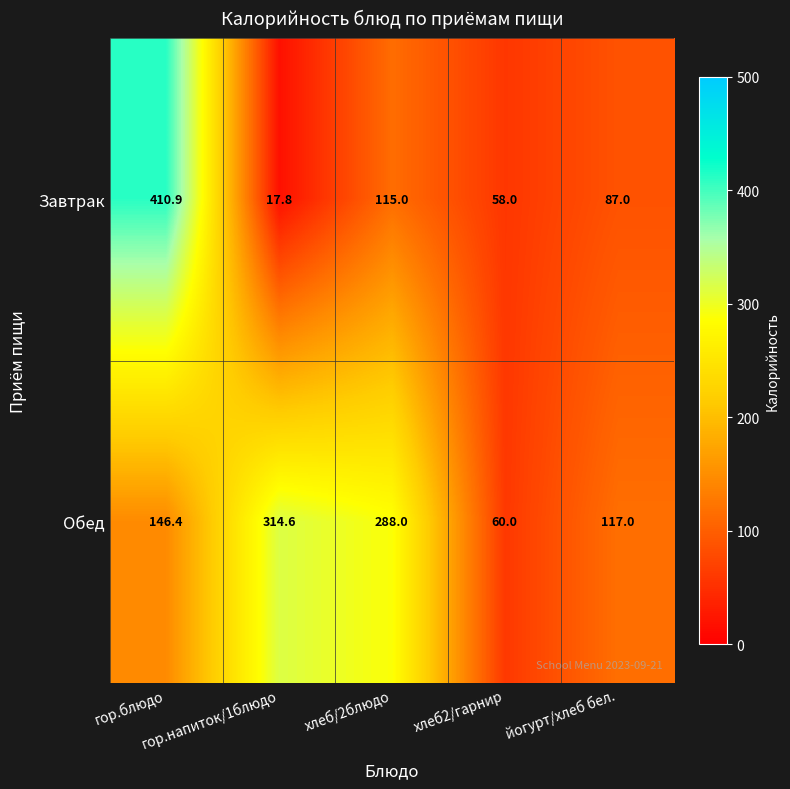

What is the sum of all Обед values?

926.0